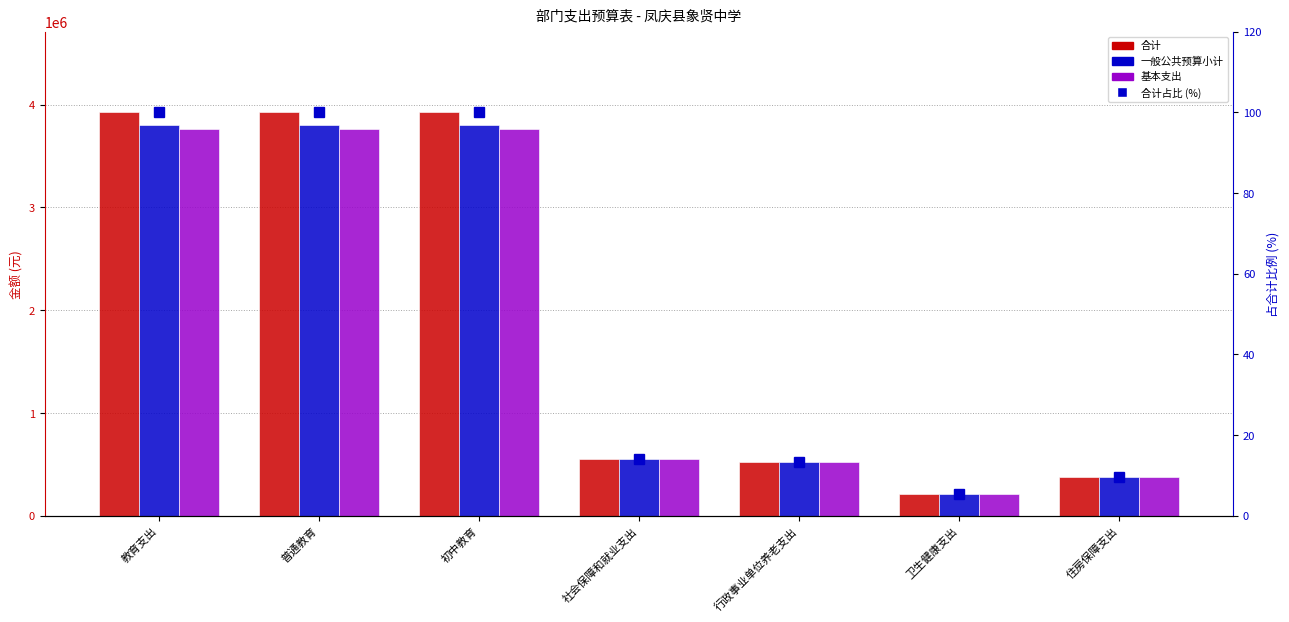

Which series has the largest total across all categories?

合计